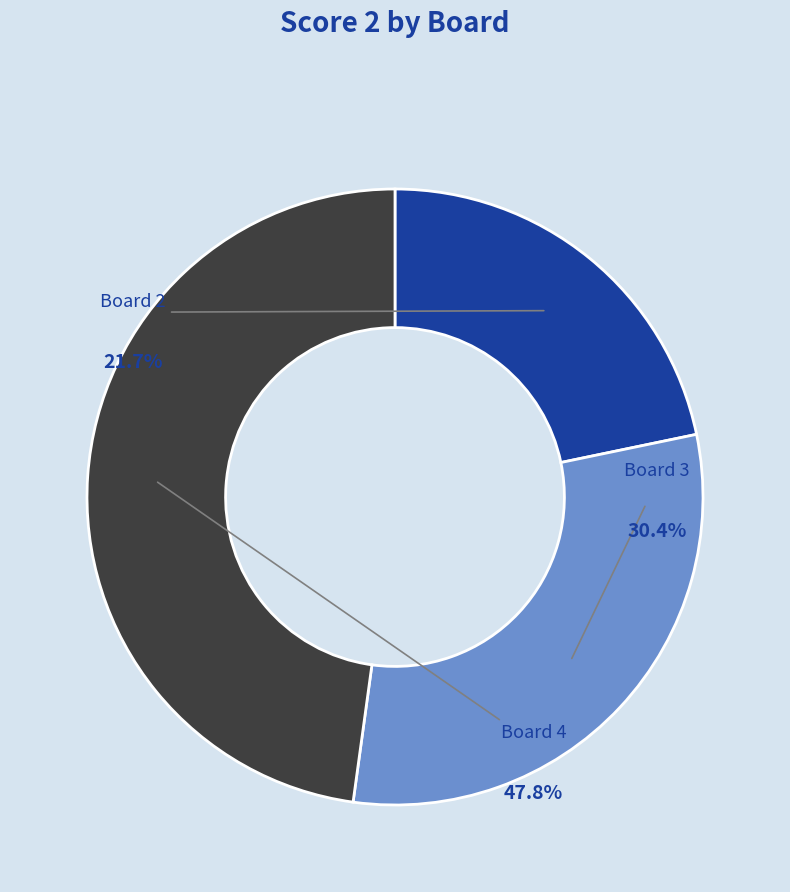

Does Board 3 account for over 50% of the chart?

No